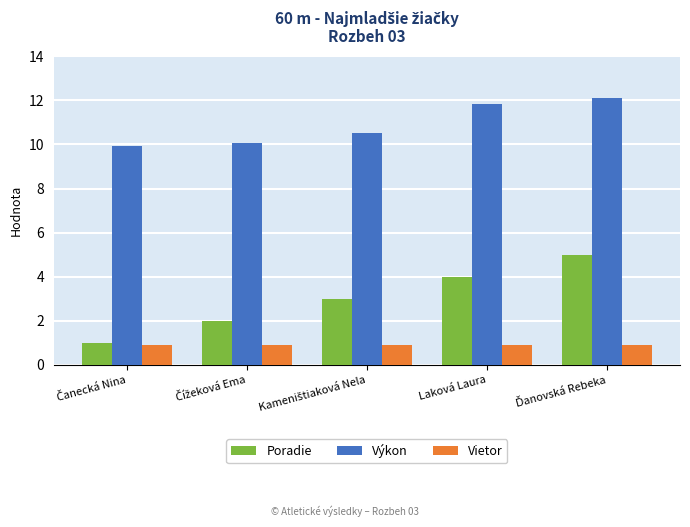

What is the value of the Výkon bar at the 3rd from the left?

10.5